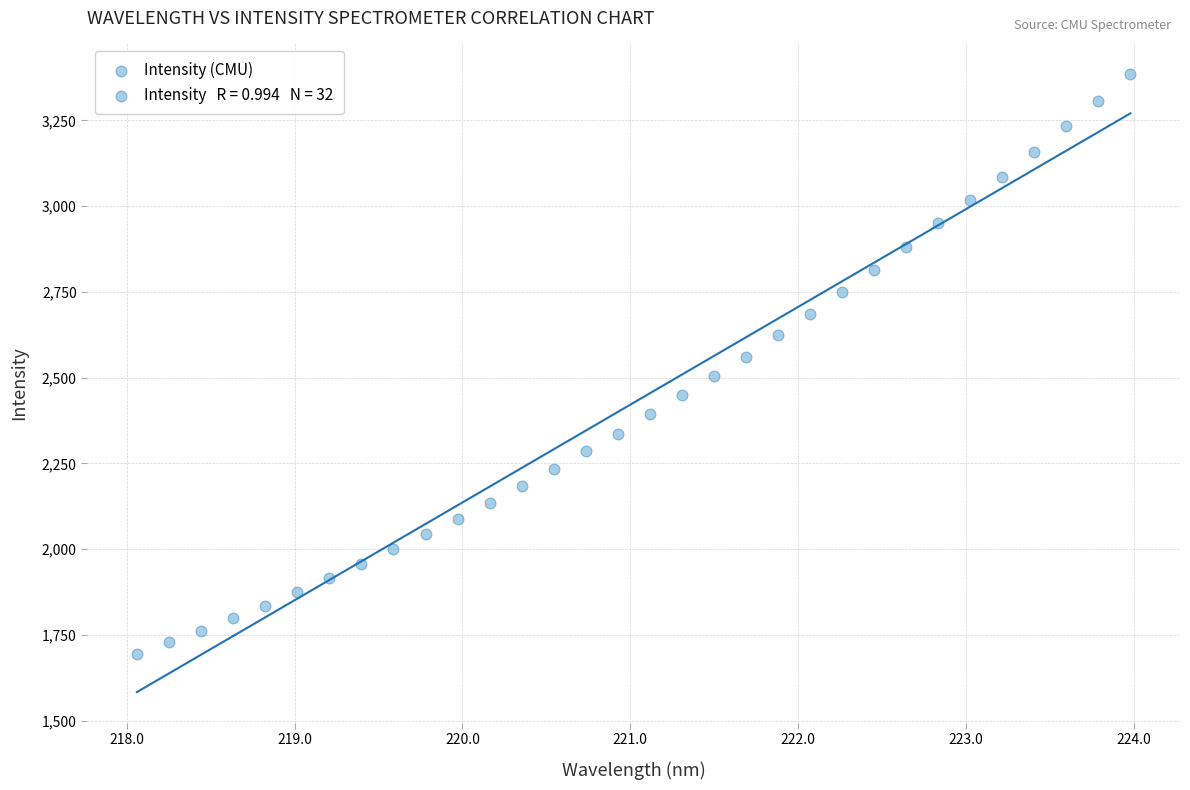

What is the range of X values (max minus min)?

5.9